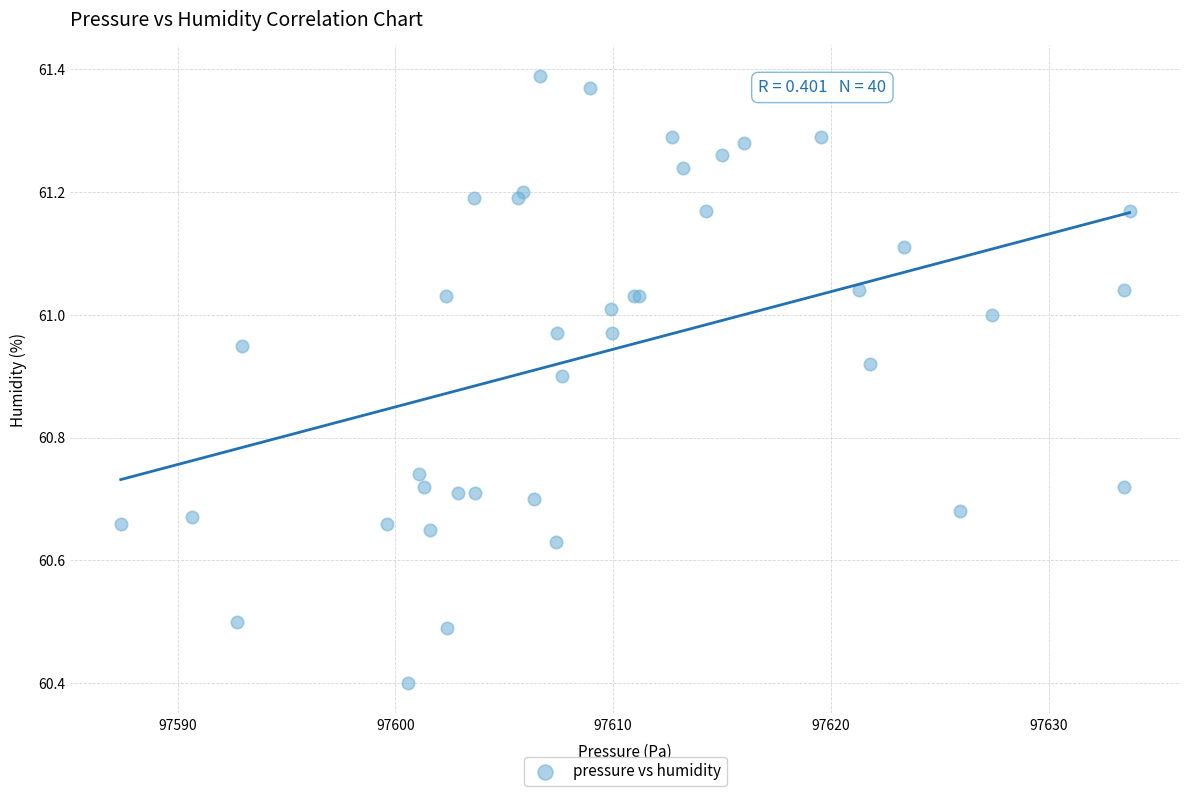

What Y value in the scatter plot is closest to 60?

60.4